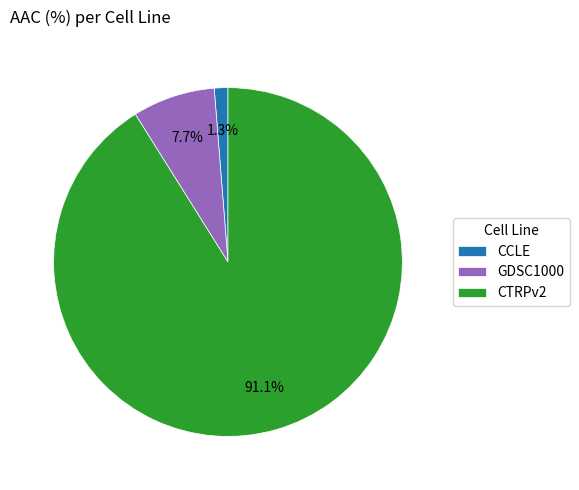

Which category has the biggest portion of the pie?

CTRPv2